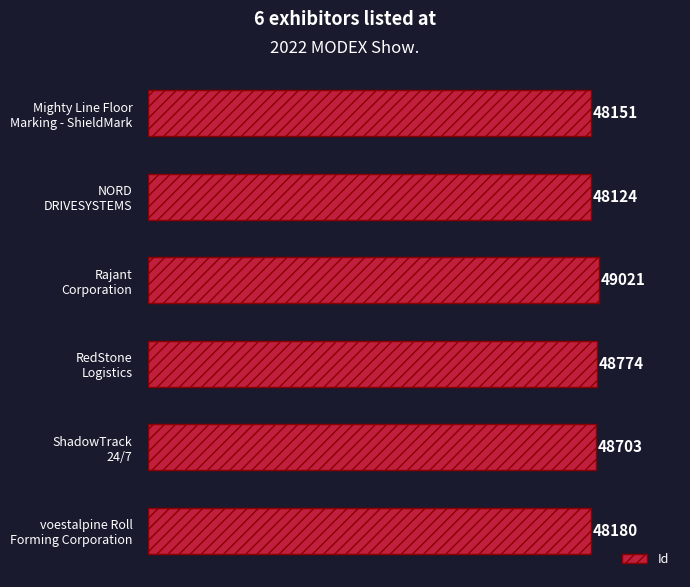

What is the difference between the maximum and minimum values?

897